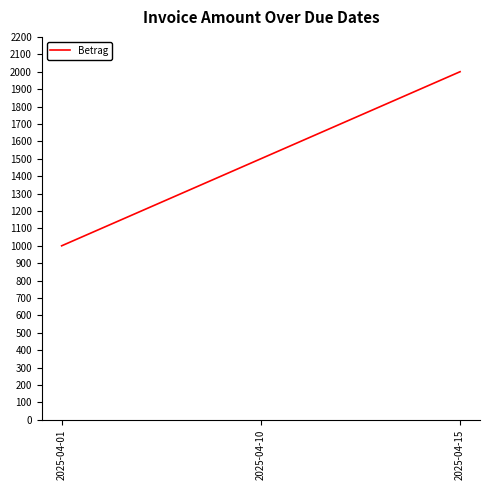

Approximately how many times larger is the value at 2025-04-15 compared to 2025-04-10?

1.3